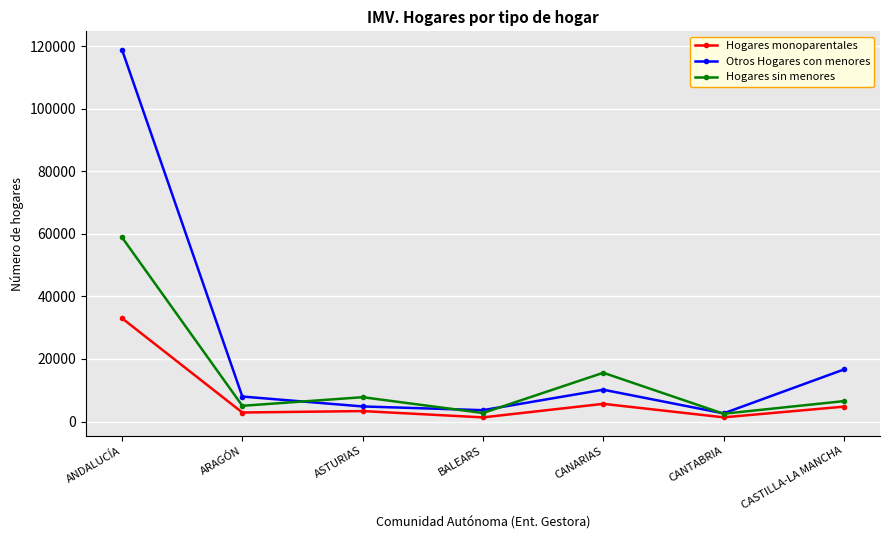

Which series changed the most between ASTURIAS and BALEARS?

Hogares sin menores